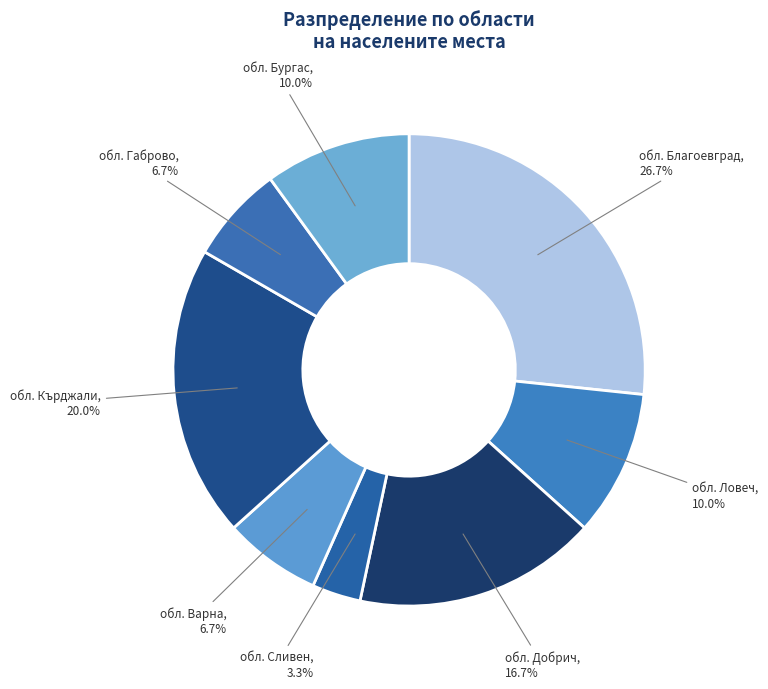

What is the smallest slice in the pie chart?

обл. Сливен